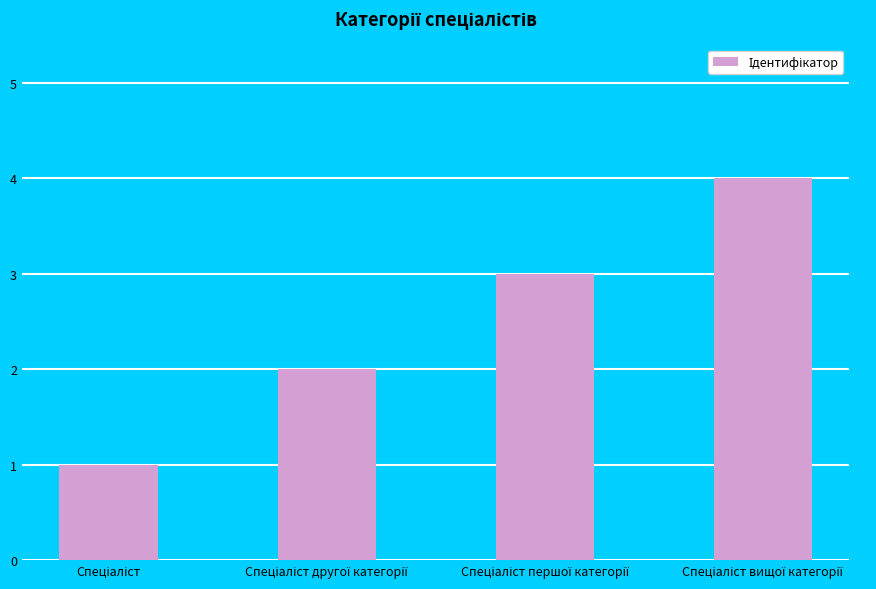

What is the maximum value shown in the chart?

4